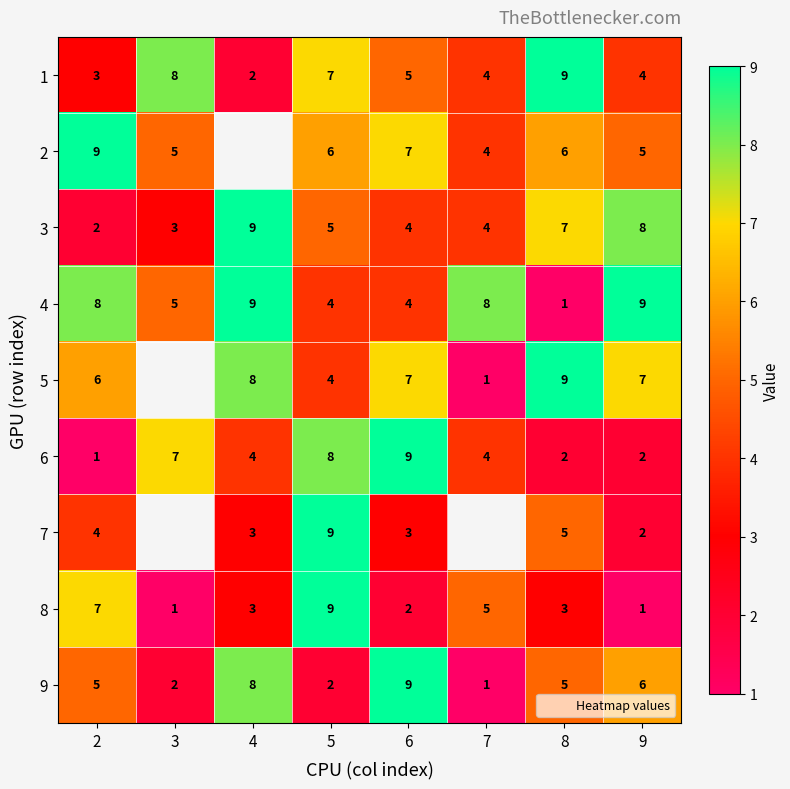

The 9 series shows 2 at 3. True or false?

True